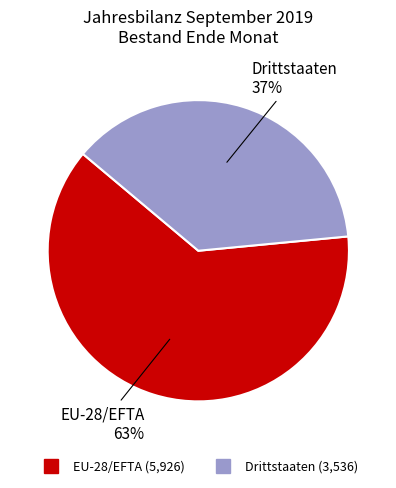

The EU-28/EFTA slice represents 69% of the pie. True or false?

False